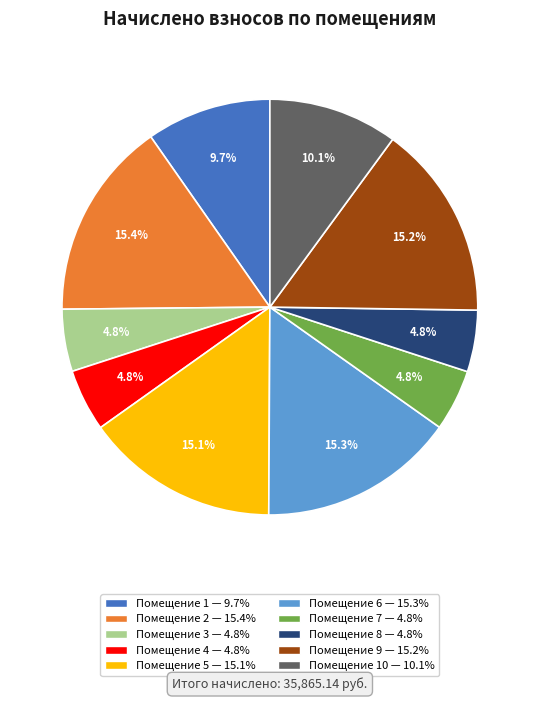

Approximately how many times larger is the value at Помещение 3 — 4.8% compared to Помещение 10 — 10.1%?

0.5